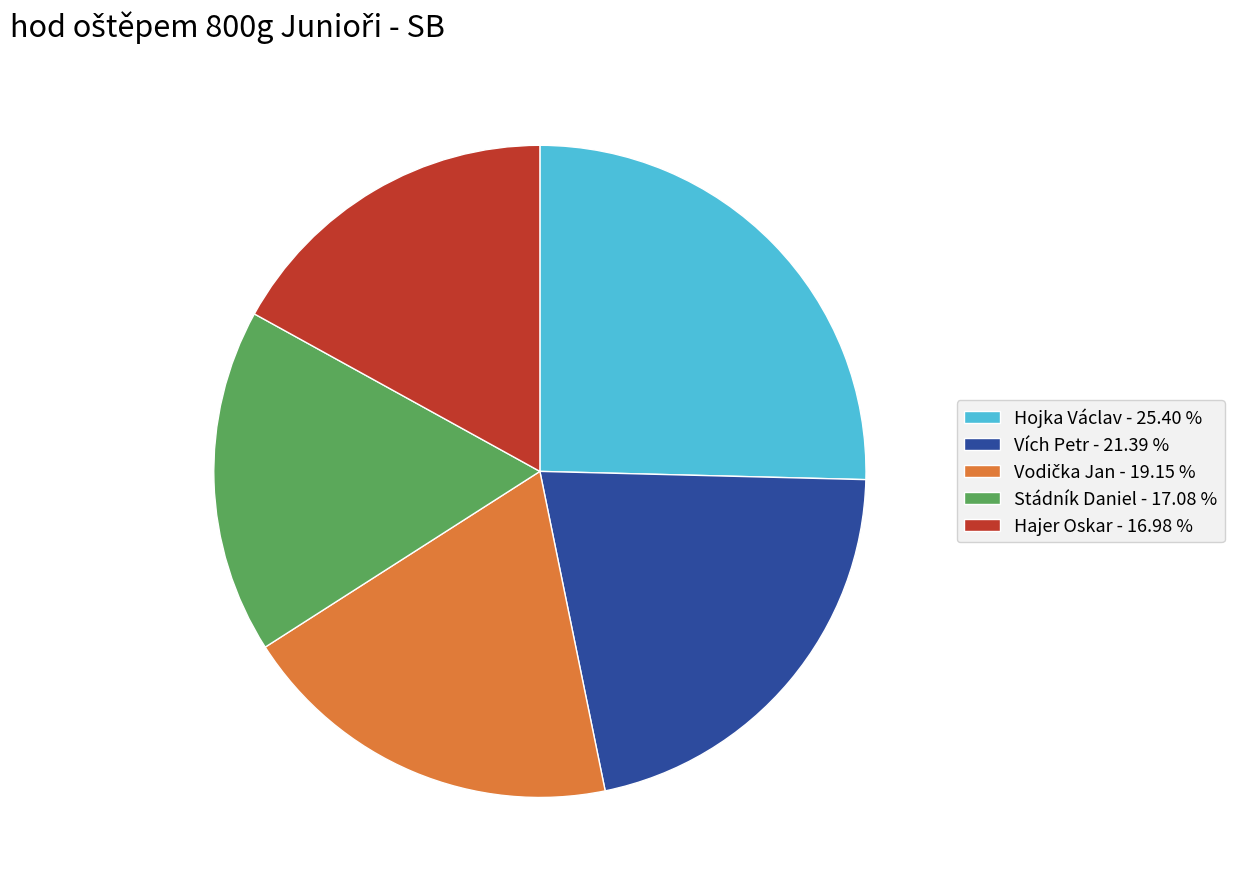

True or false: Vích Petr accounts for 21% of the total.

True